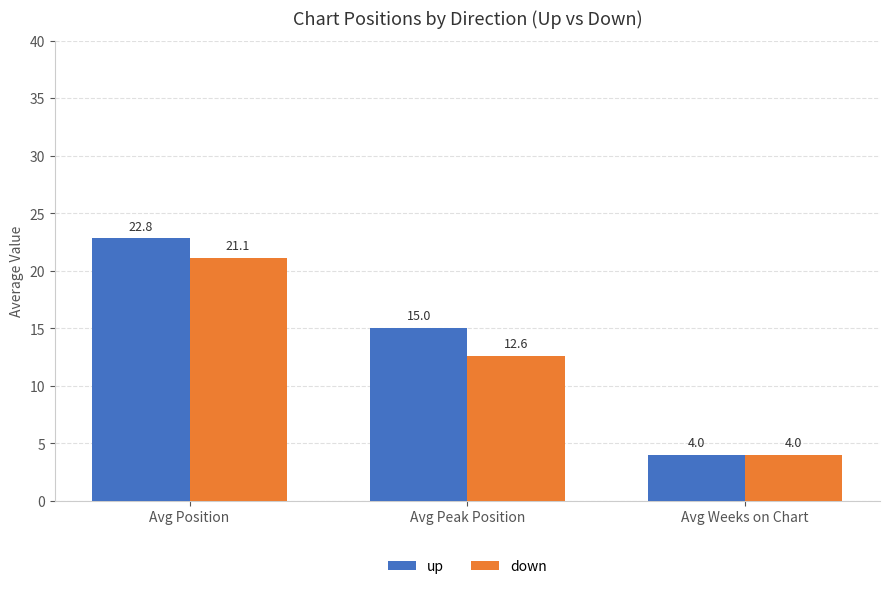

Which series has the widest spread of values?

up